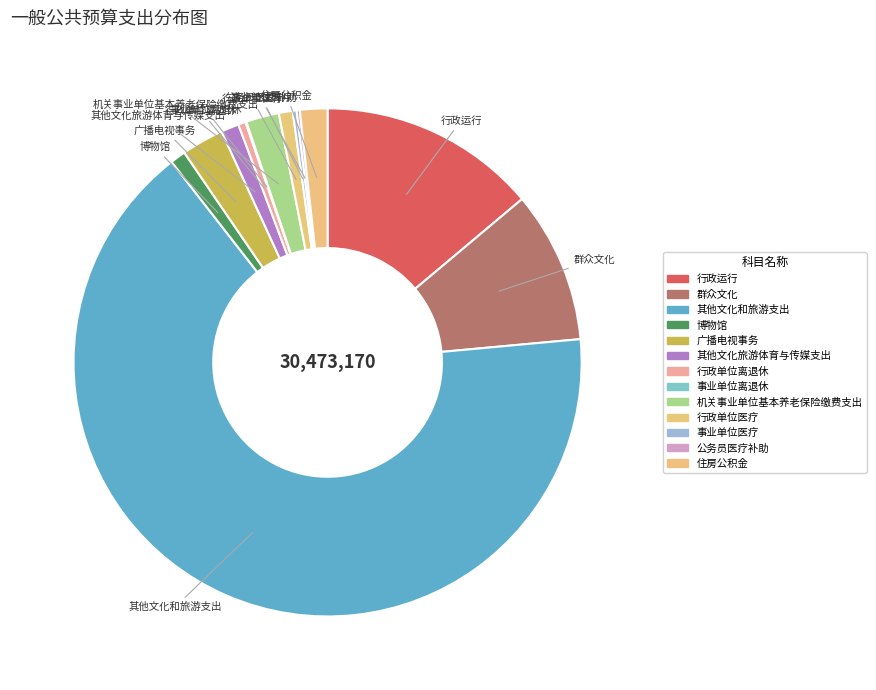

To the nearest percent, what portion does 广播电视事务 represent?

3%